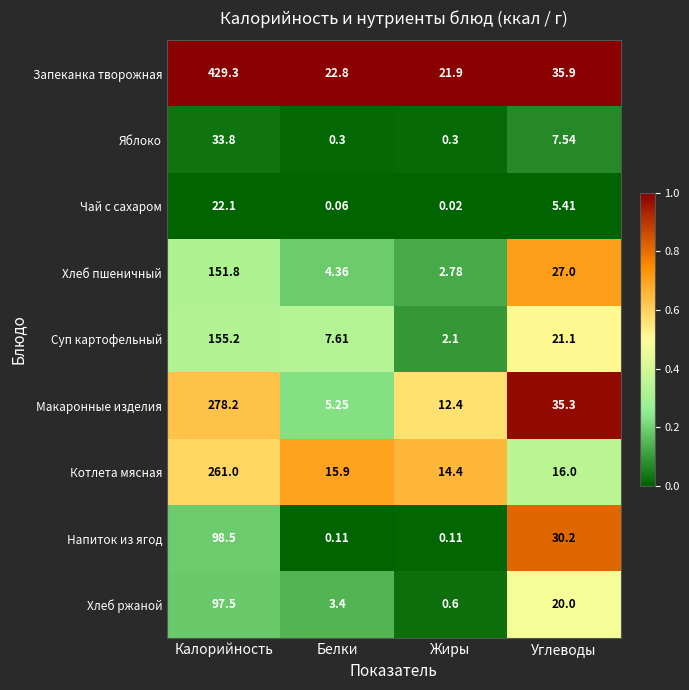

Which series changed the most between Калорийность and Жиры?

Запеканка творожная